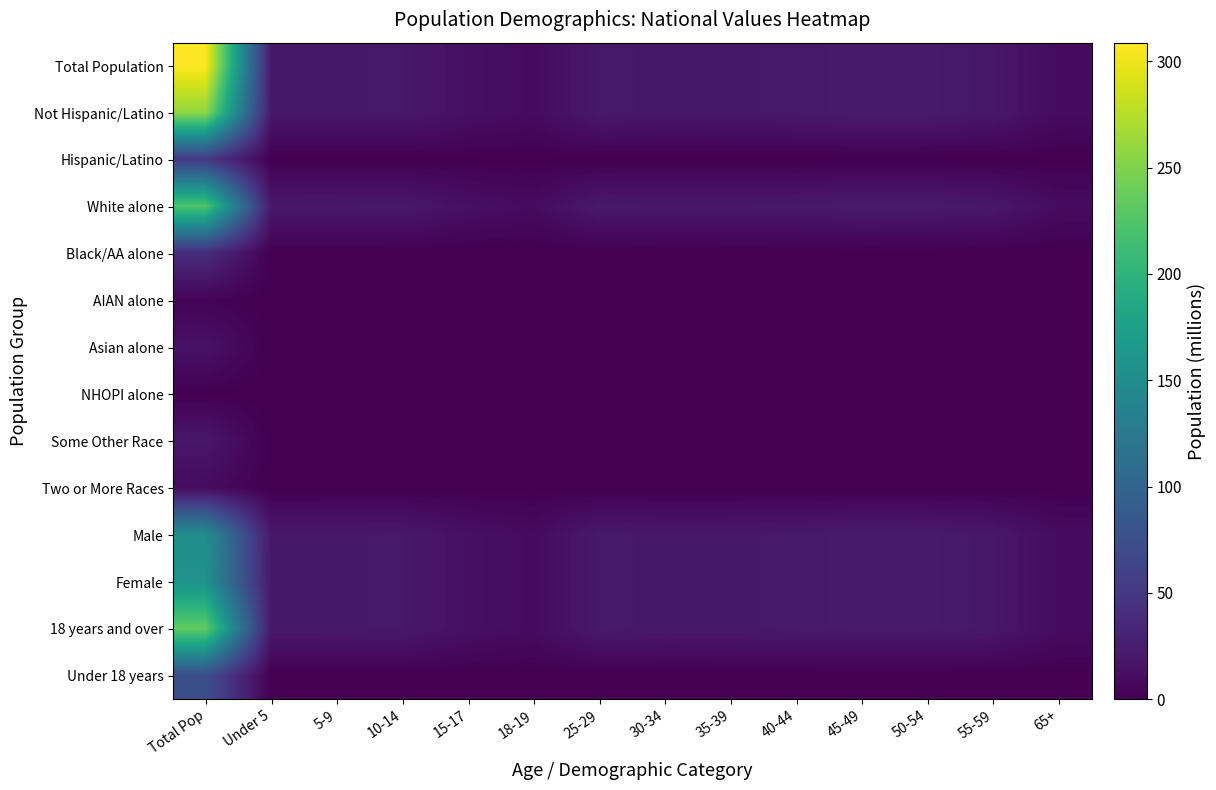

Rank the series by their maximum value, from lowest to highest.

NHOPI alone, AIAN alone, Two or More Races, Asian alone, Some Other Race, Black/AA alone, Hispanic/Latino, Under 18 years, Male, Female, White alone, 18 years and over, Not Hispanic/Latino, Total Population